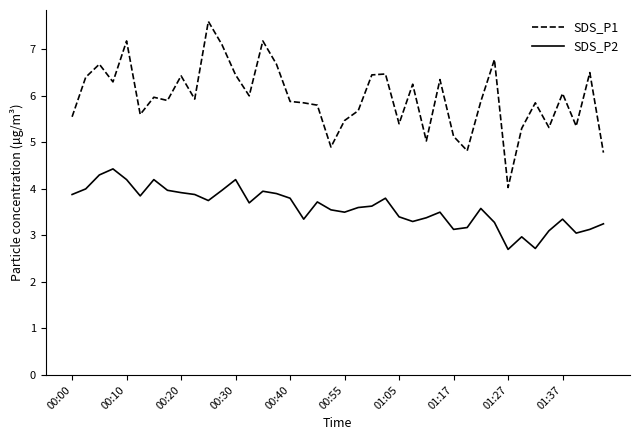

True or false: SDS_P1 and SDS_P2 intersect in this chart.

False